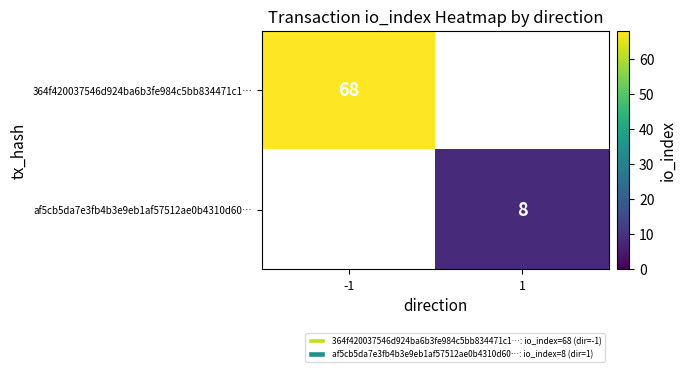

The af5cb5da7e3fb4b3e9eb1af57512ae0b4310d60… series shows 8 at 1. True or false?

True